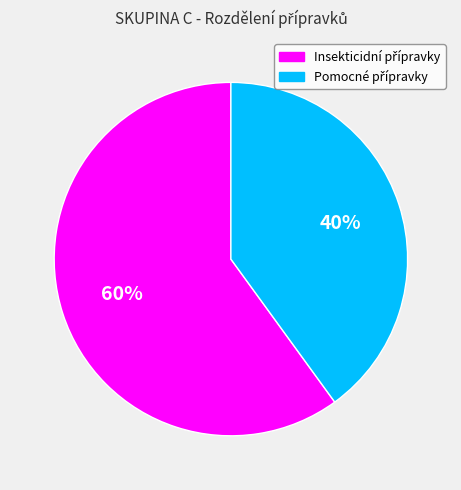

Is there any slice that represents more than half of the pie?

Yes